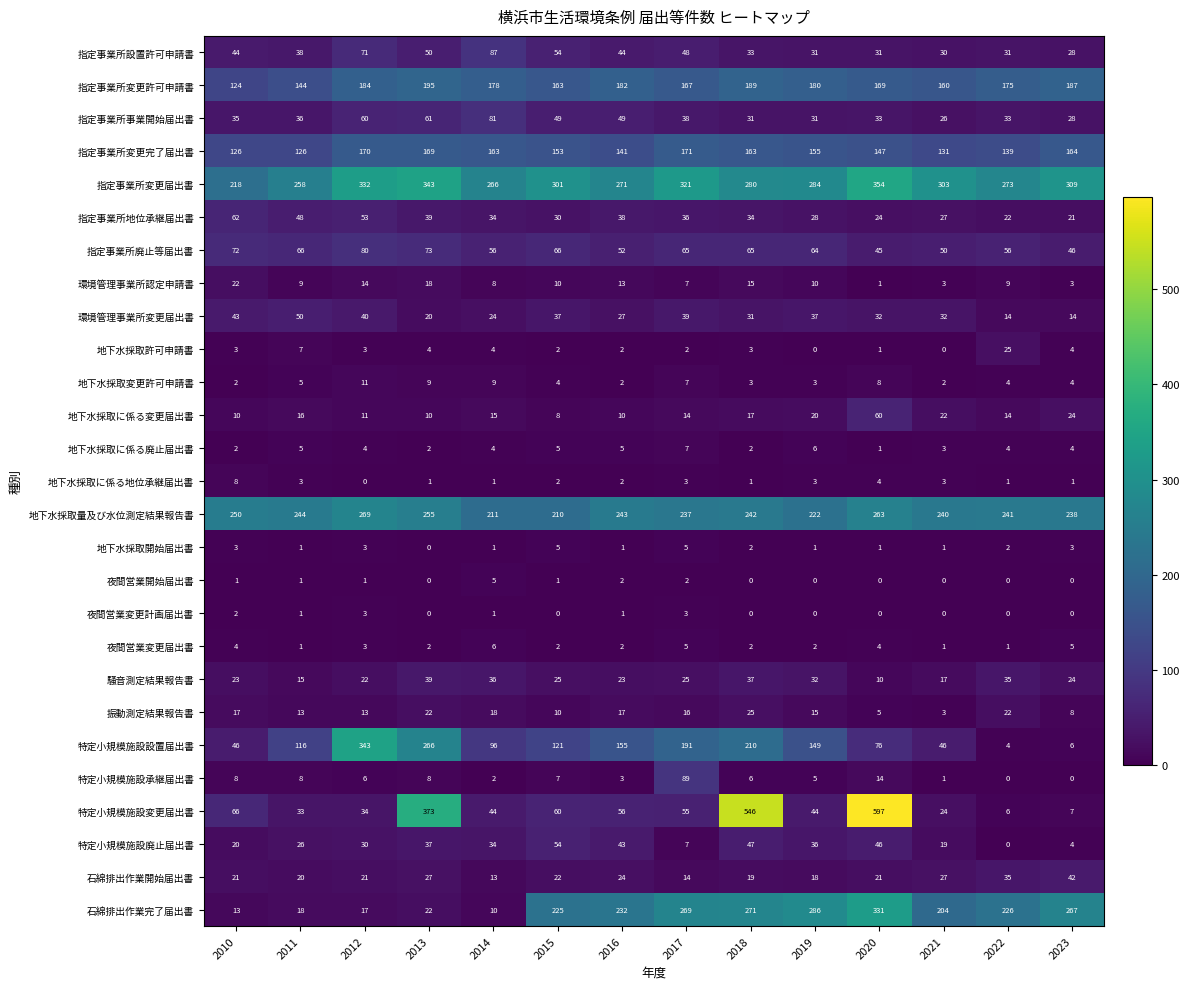

Which series has the largest total across all categories?

指定事業所変更届出書